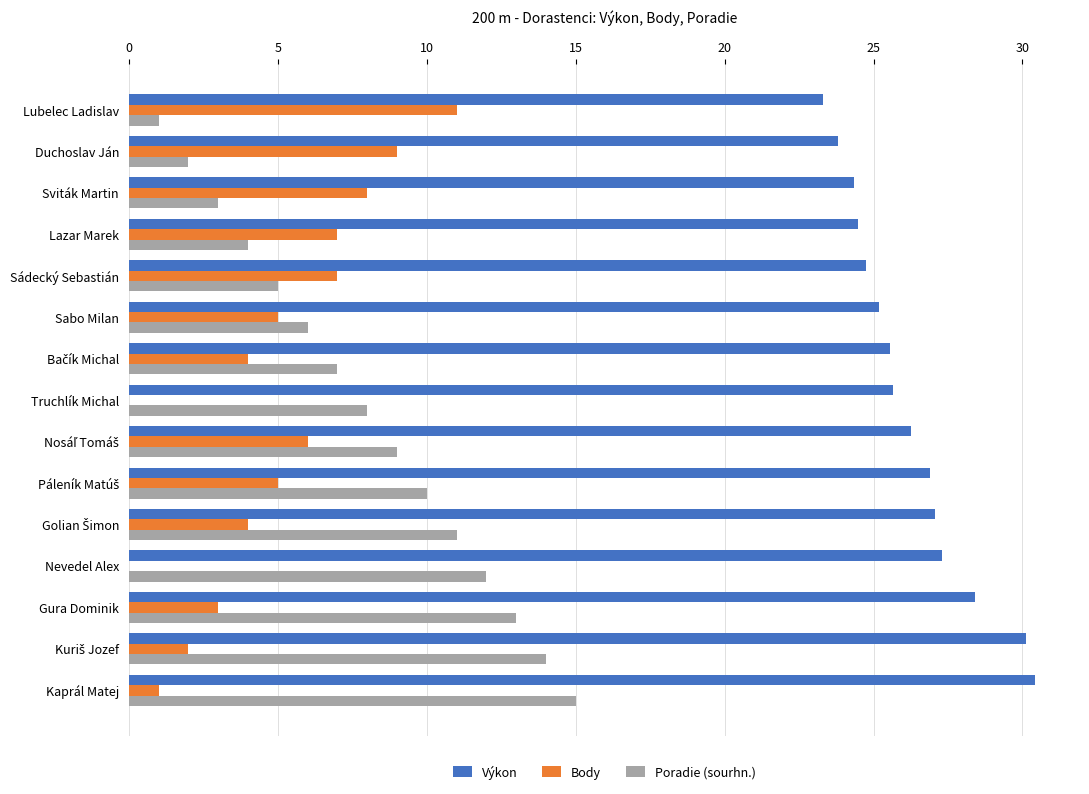

Which series has the largest total across all categories?

Výkon